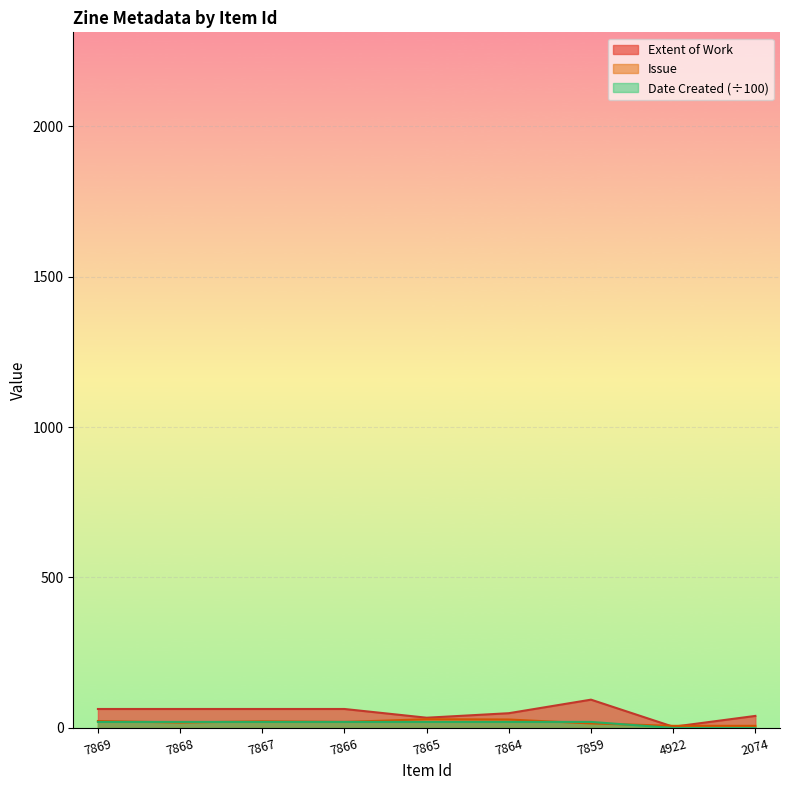

Between which two adjacent categories do Date Created and Issue first intersect?

7869 and 7868